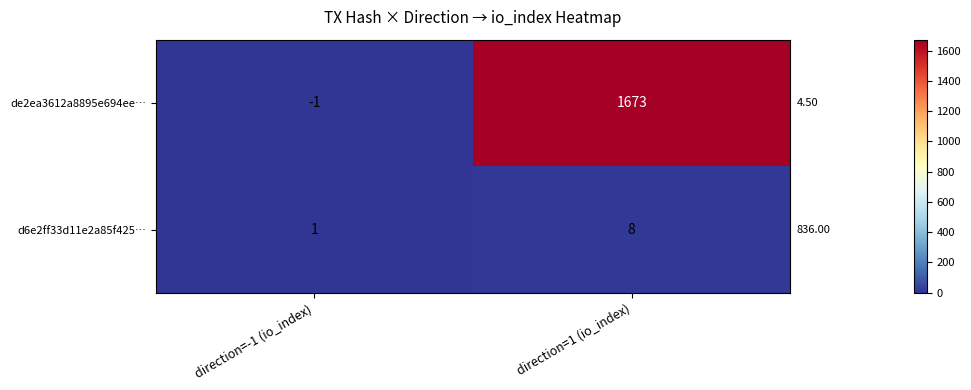

Where is de2ea3612a8895e694ee… nearest to the value 836?

direction=-1 (io_index)